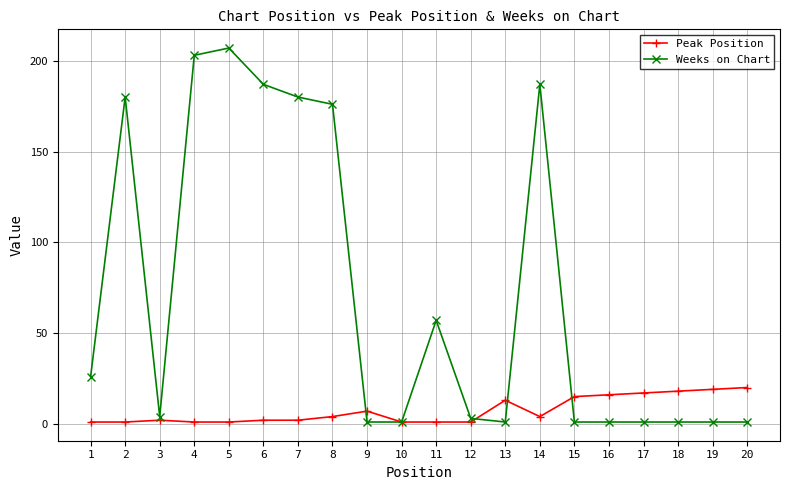

Is the value of Weeks on Chart at 5 greater than the value of Peak Position at 12?

Yes